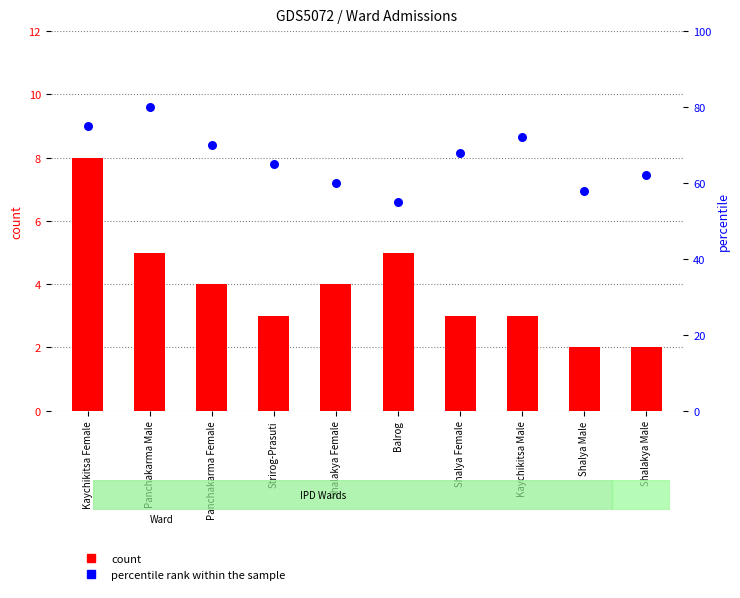

Which series has the largest Y range (max minus min)?

percentile rank within the sample